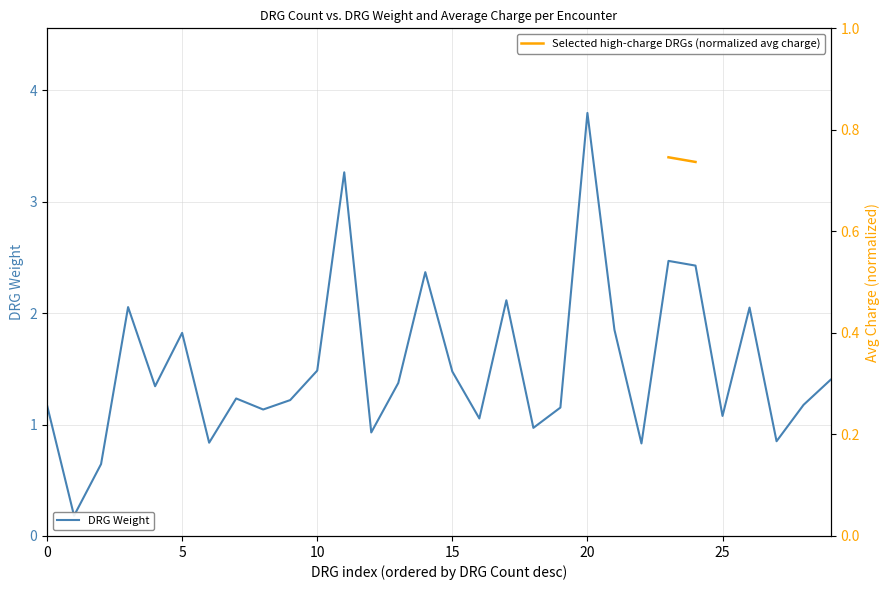

How many series are shown in this chart?

2